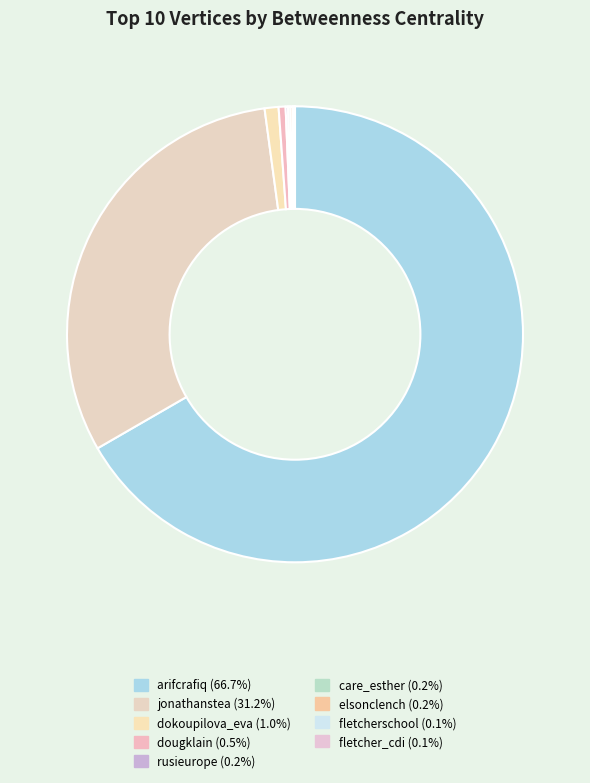

Which category accounts for the majority?

arifcrafiq